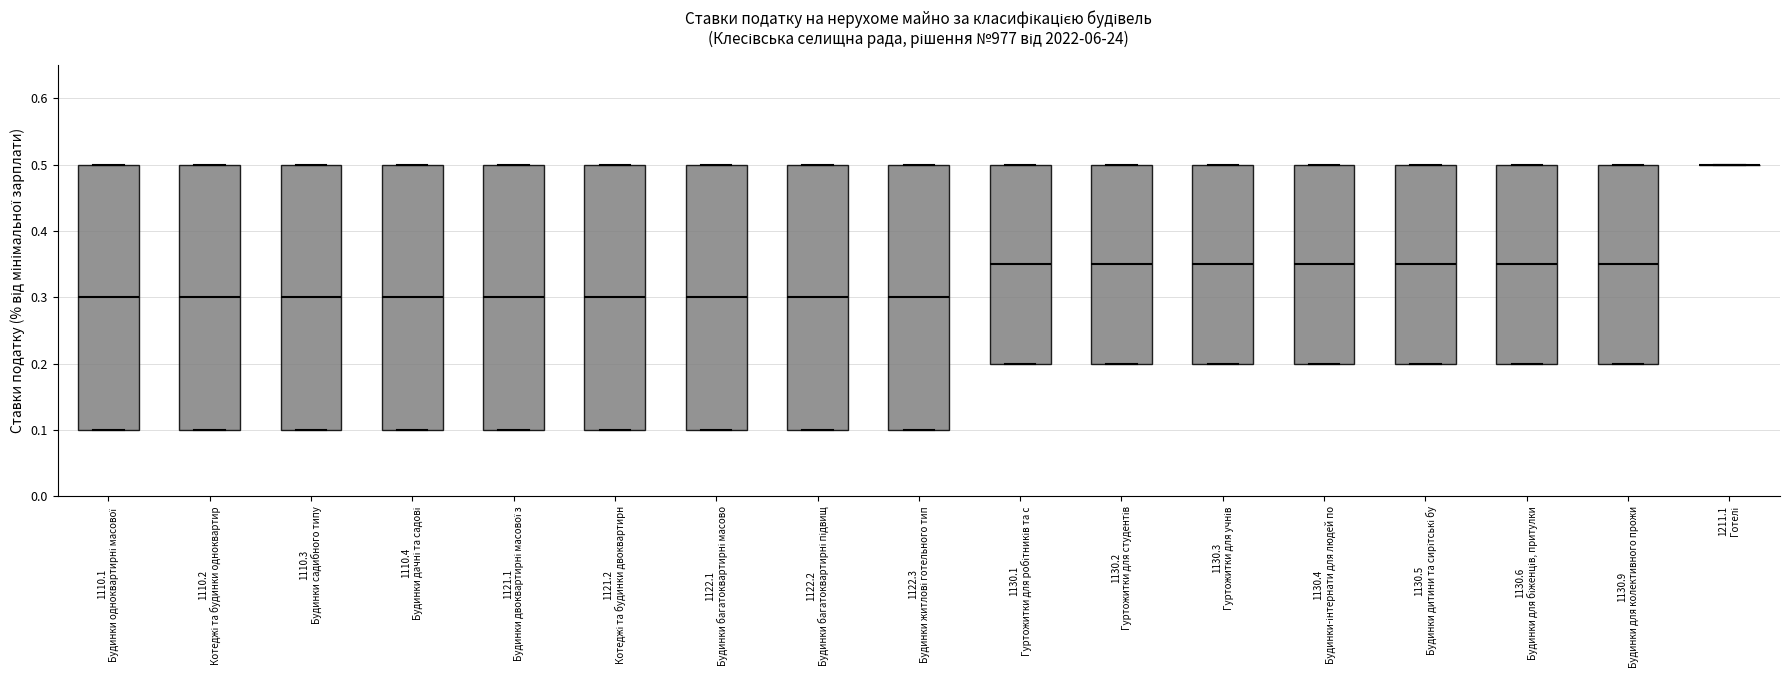

Where is the upper edge of the box for 1110.2 Котеджі та будинки одноквартир on the y-axis? The values are not printed on the chart, so give them approximately, as read against the axis.

0.50